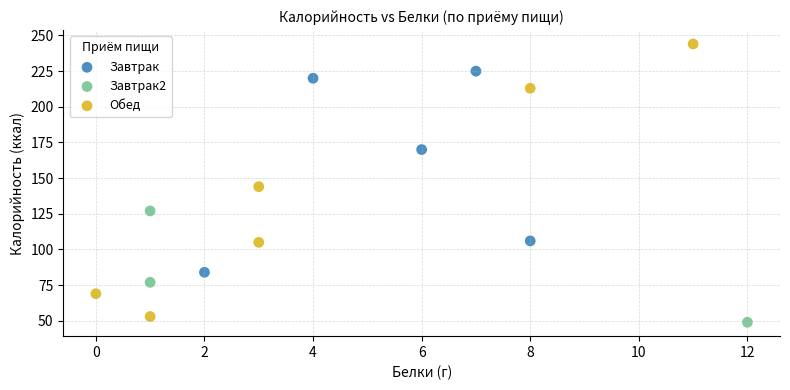

Which series has the largest Y range (max minus min)?

Обед